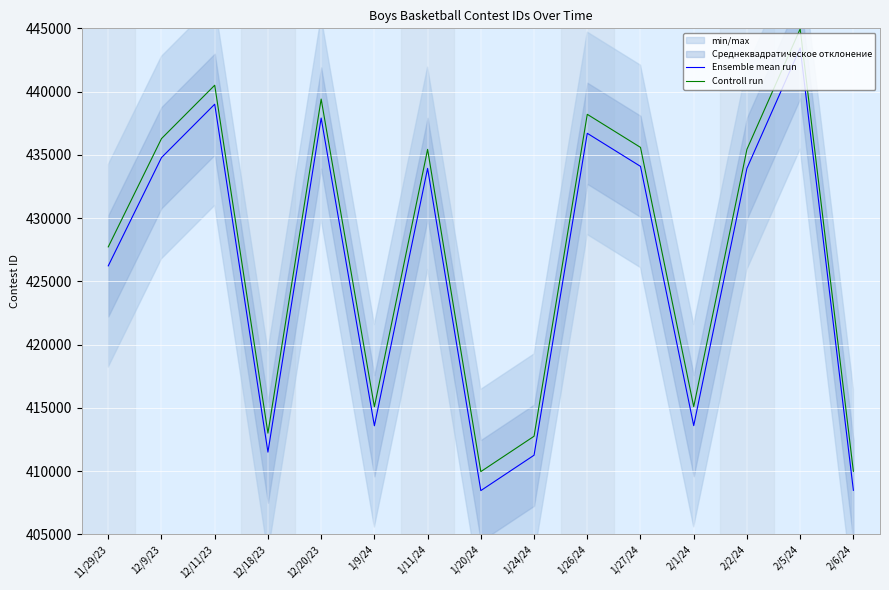

At which label does Ensemble mean run first exceed 433933?

12/9/23